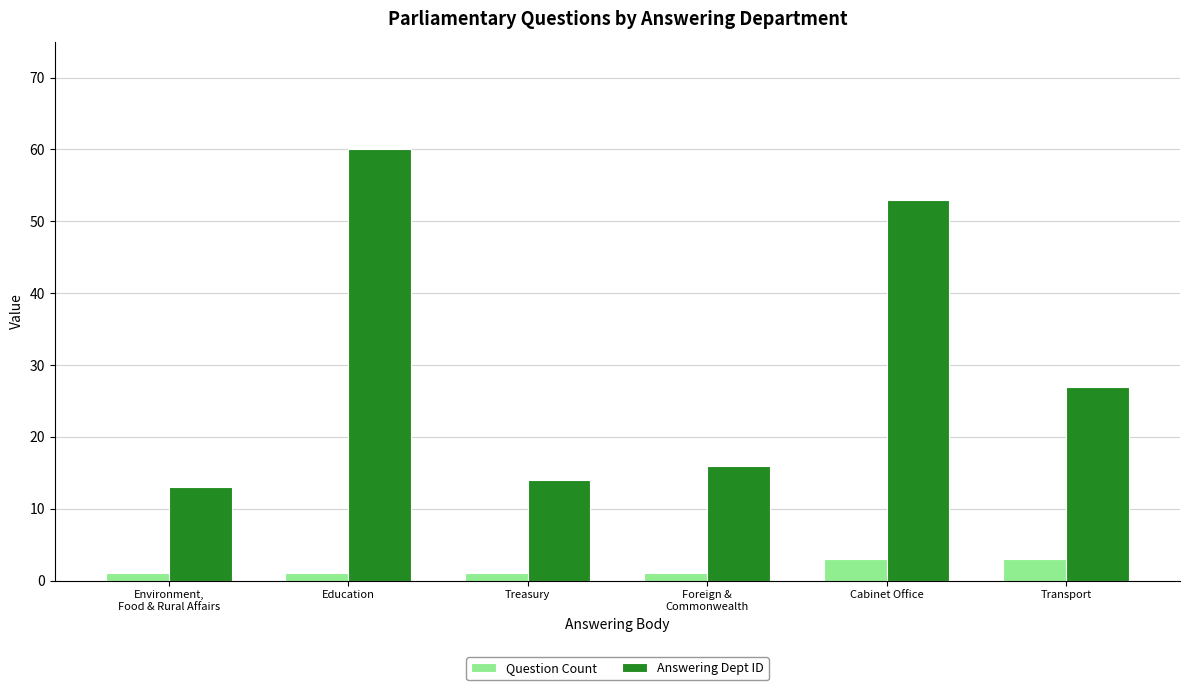

What is the total value across all series at Cabinet Office?

56